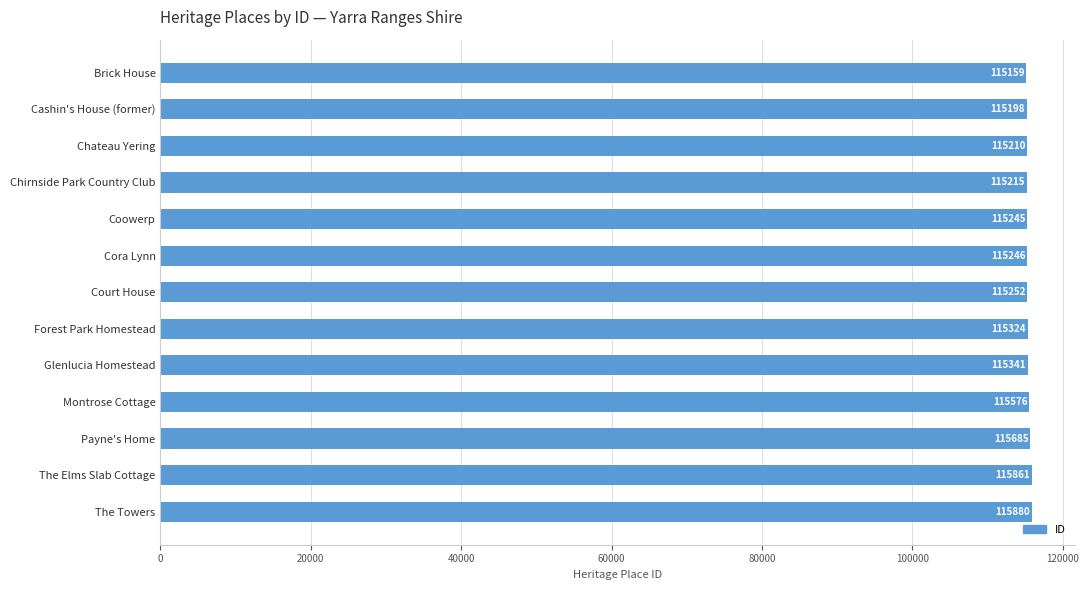

List the labels in order of value, smallest first.

Brick House, Cashin's House (former), Chateau Yering, Chirnside Park Country Club, Coowerp, Cora Lynn, Court House, Forest Park Homestead, Glenlucia Homestead, Montrose Cottage, Payne's Home, The Elms Slab Cottage, The Towers